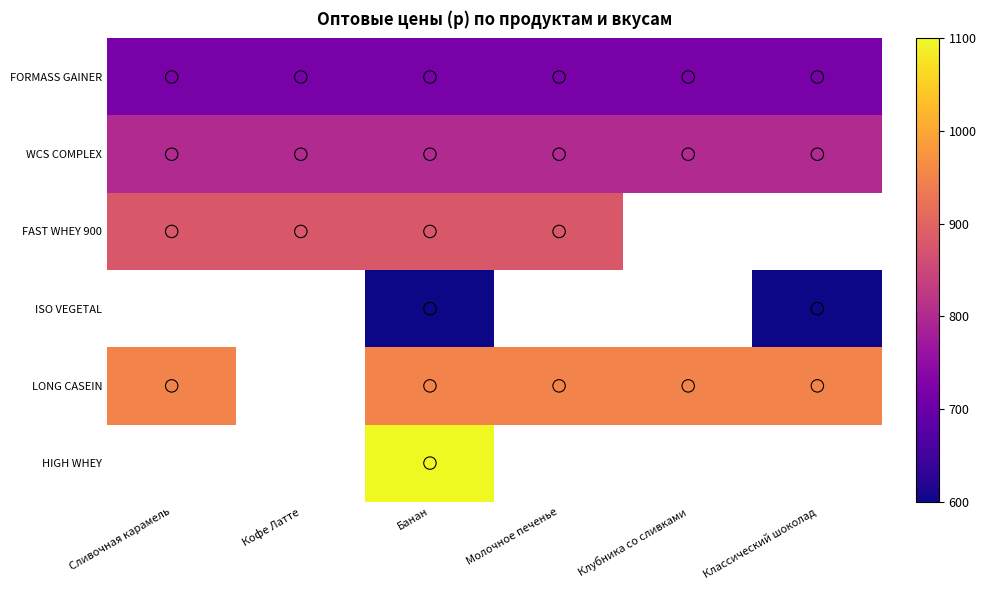

At which label does FAST WHEY 900 reach its peak?

Сливочная карамель